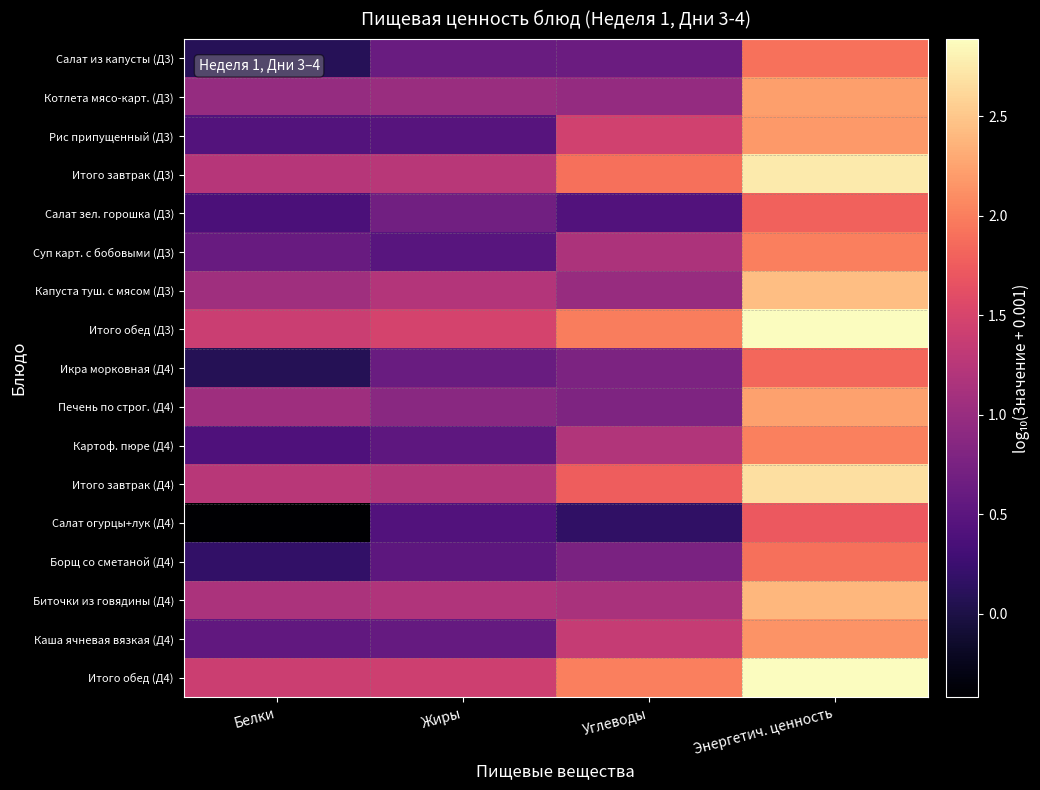

Reading right to left, list all the values displayed in this chart.

Салат из капусты (Д3): Энергетич. ценность=1.9	Углеводы=0.6	Жиры=0.6	Белки=0.1
Котлета мясо-карт. (Д3): Энергетич. ценность=2.2	Углеводы=1.0	Жиры=1.0	Белки=1.0
Рис припущенный (Д3): Энергетич. ценность=2.2	Углеводы=1.5	Жиры=0.5	Белки=0.4
Итого завтрак (Д3): Энергетич. ценность=2.8	Углеводы=1.9	Жиры=1.3	Белки=1.2
Салат зел. горошка (Д3): Энергетич. ценность=1.8	Углеводы=0.4	Жиры=0.7	Белки=0.4
Суп карт. с бобовыми (Д3): Энергетич. ценность=2.0	Углеводы=1.2	Жиры=0.5	Белки=0.6
Капуста туш. с мясом (Д3): Энергетич. ценность=2.4	Углеводы=1.0	Жиры=1.2	Белки=1.1
Итого обед (Д3): Энергетич. ценность=2.9	Углеводы=2.0	Жиры=1.5	Белки=1.4
Икра морковная (Д4): Энергетич. ценность=1.8	Углеводы=0.8	Жиры=0.6	Белки=0.1
Печень по строг. (Д4): Энергетич. ценность=2.2	Углеводы=0.8	Жиры=0.9	Белки=1.0
Картоф. пюре (Д4): Энергетич. ценность=2.0	Углеводы=1.2	Жиры=0.5	Белки=0.4
Итого завтрак (Д4): Энергетич. ценность=2.7	Углеводы=1.8	Жиры=1.2	Белки=1.3
Салат огурцы+лук (Д4): Энергетич. ценность=1.7	Углеводы=0.2	Жиры=0.4	Белки=-0.4
Борщ со сметаной (Д4): Энергетич. ценность=1.9	Углеводы=0.8	Жиры=0.5	Белки=0.2
Биточки из говядины (Д4): Энергетич. ценность=2.4	Углеводы=1.1	Жиры=1.2	Белки=1.2
Каша ячневая вязкая (Д4): Энергетич. ценность=2.1	Углеводы=1.4	Жиры=0.6	Белки=0.6
Итого обед (Д4): Энергетич. ценность=2.9	Углеводы=2.0	Жиры=1.4	Белки=1.4